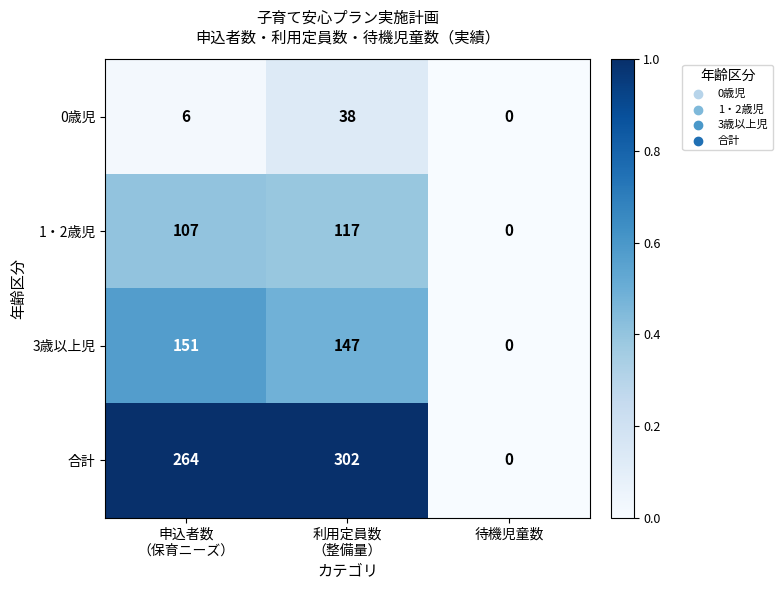

Rank the series by their maximum value, from lowest to highest.

0歳児, 1・2歳児, 3歳以上児, 合計